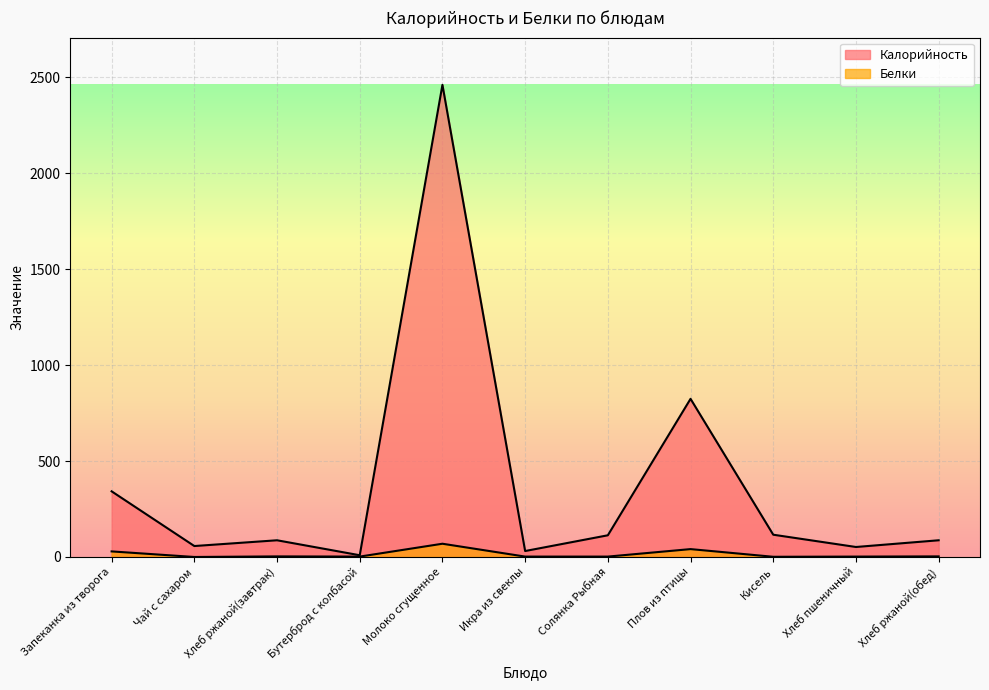

What is the label of the 4th point from the left?

Бутерброд с колбасой